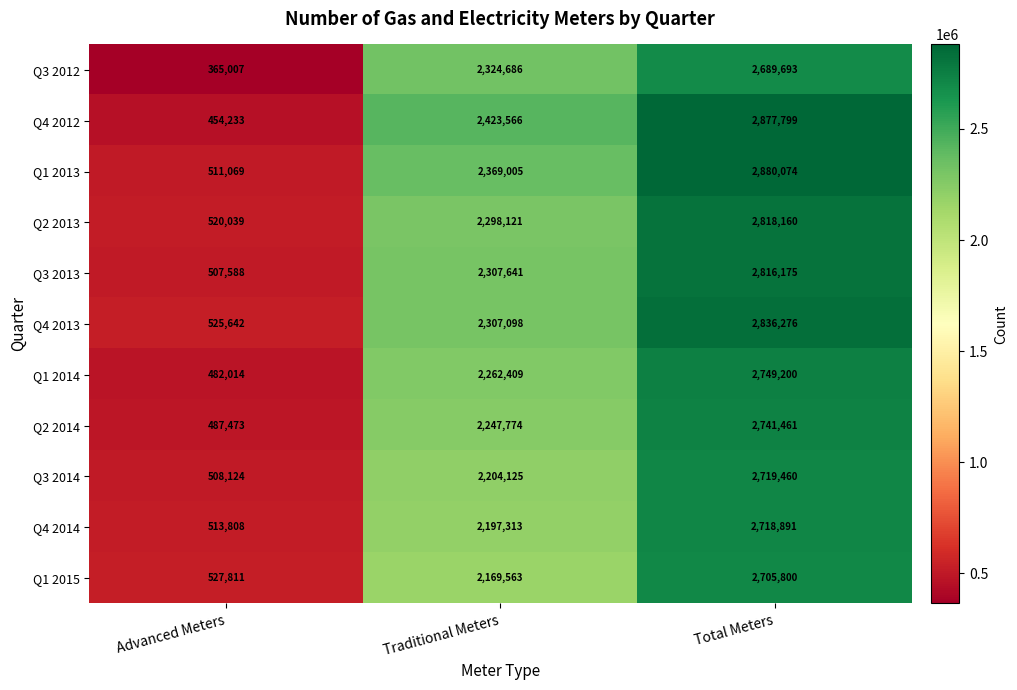

What is the lowest value of the Q3 2014 series?

508124